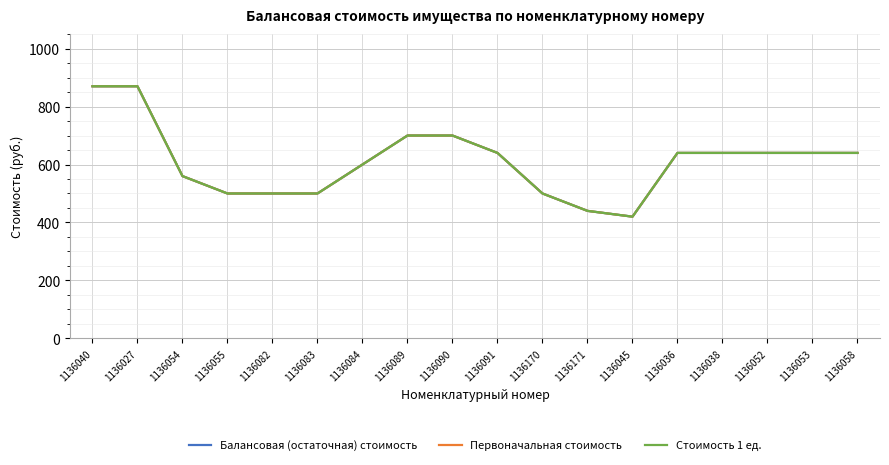

Is this an area chart (filled region under the line)?

No